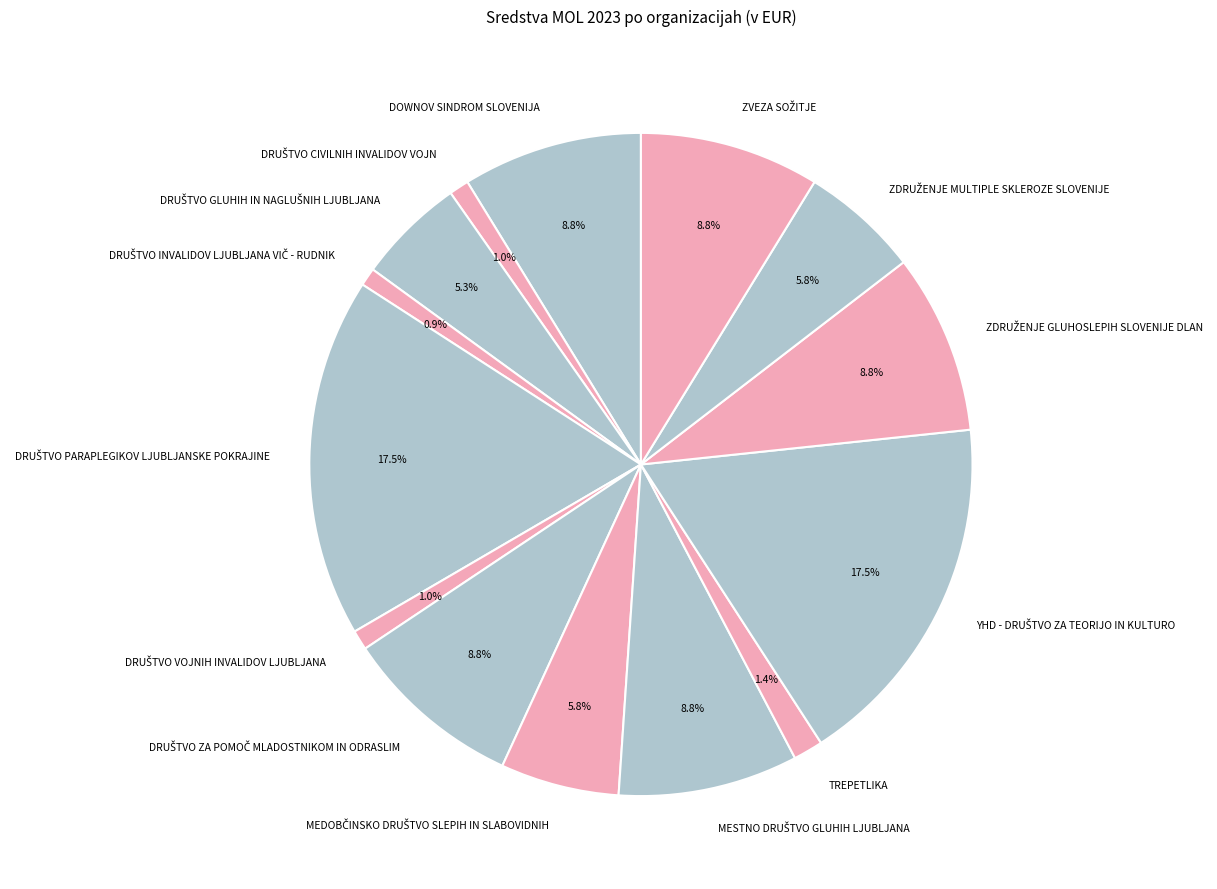

How much of the chart is everything except TREPETLIKA?

98.6%